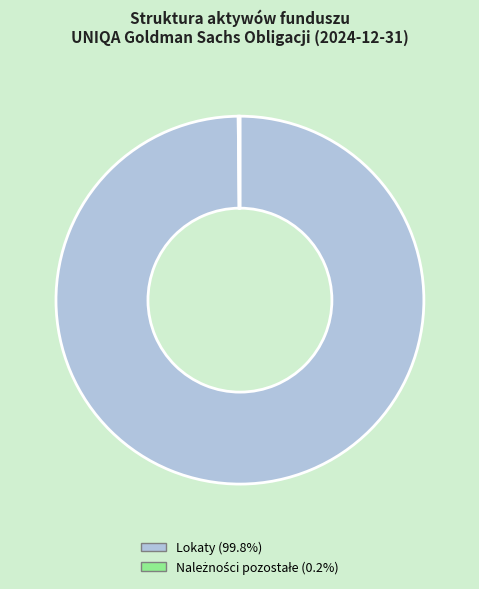

Does any single category account for the majority?

Yes